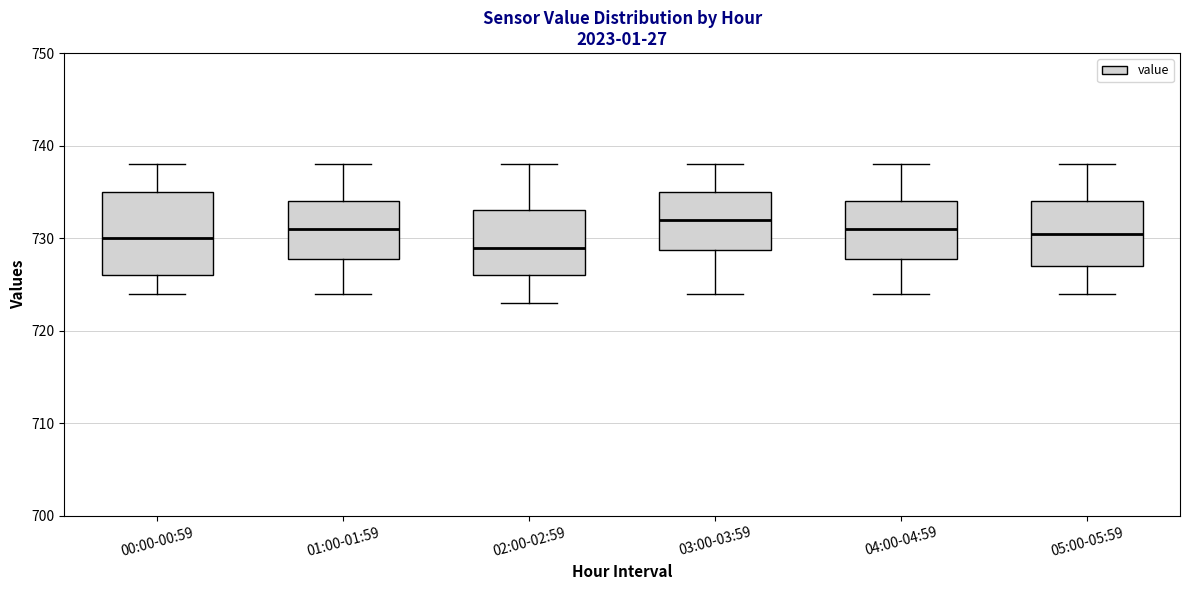

Which box is the tallest, from its lower edge to its upper edge?

00:00-00:59